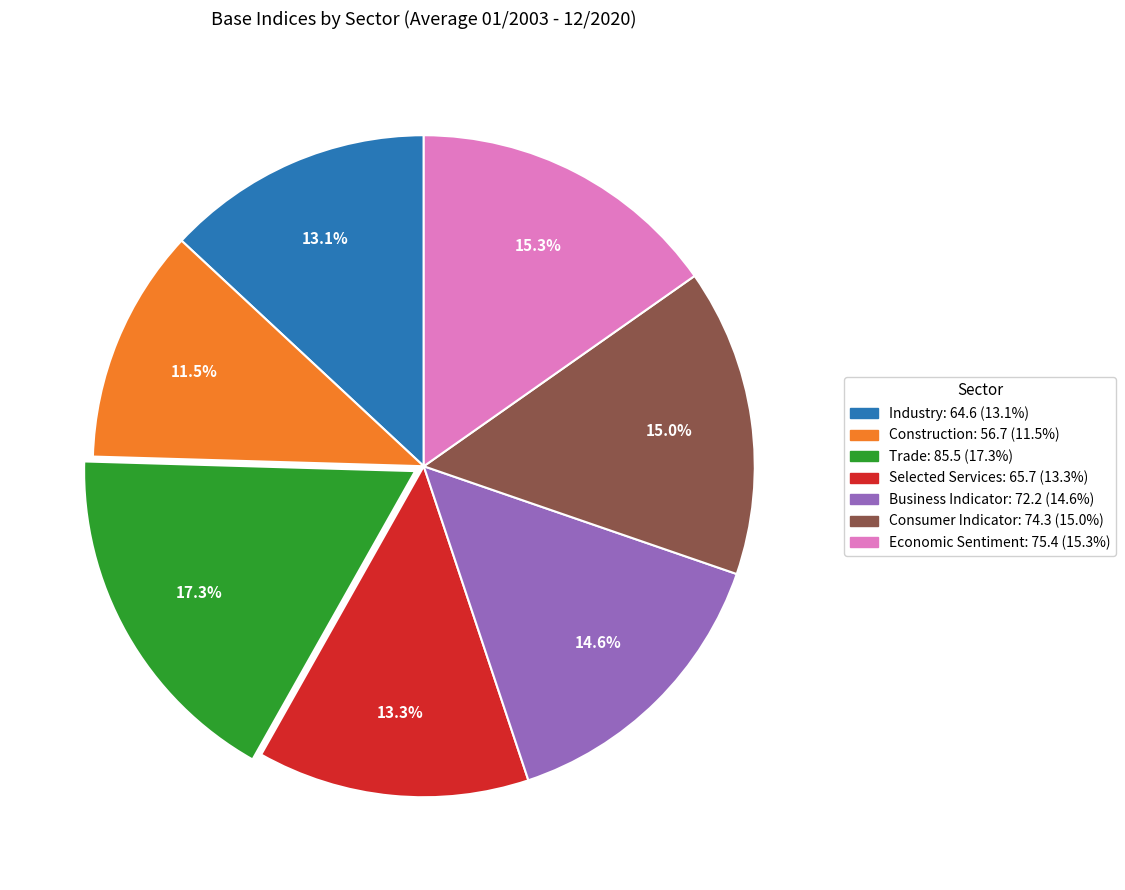

Count the number of slices in the pie.

7